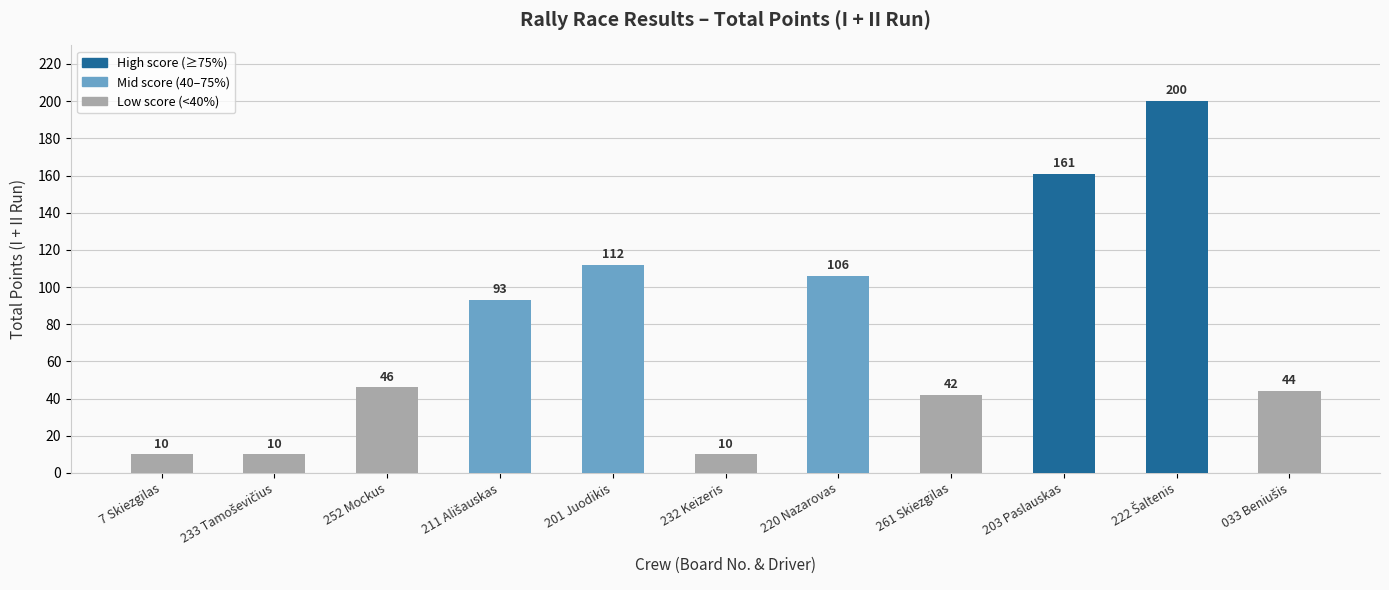

Is it true that the value at 201 Juodikis is 112?

True